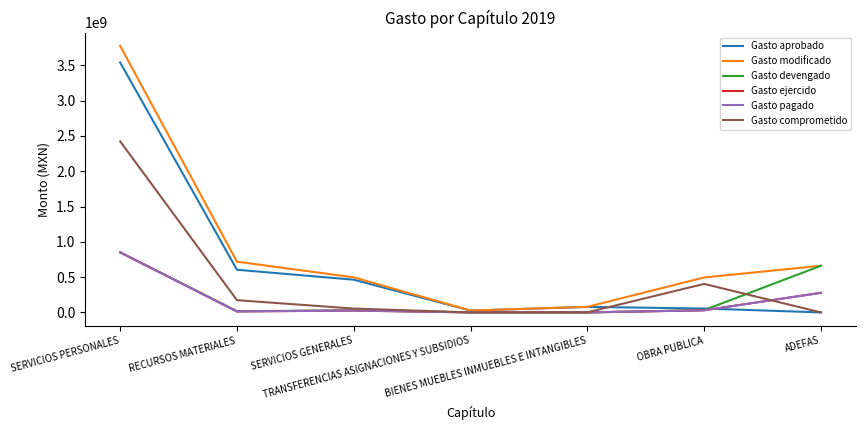

Does the chart display data point markers on the line(s)?

No